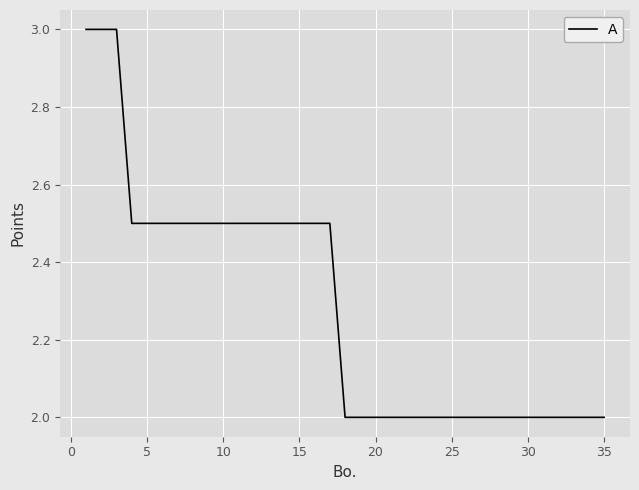

What is the difference between the maximum and minimum values?

1.0